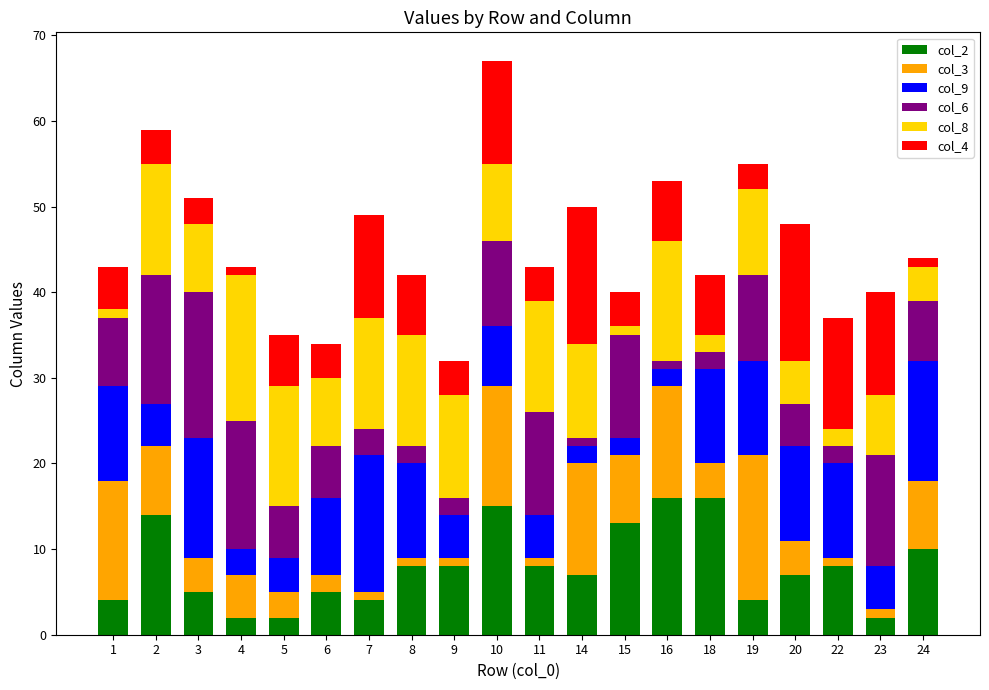

True or false: col_9 has a value of 7 at 10.

True